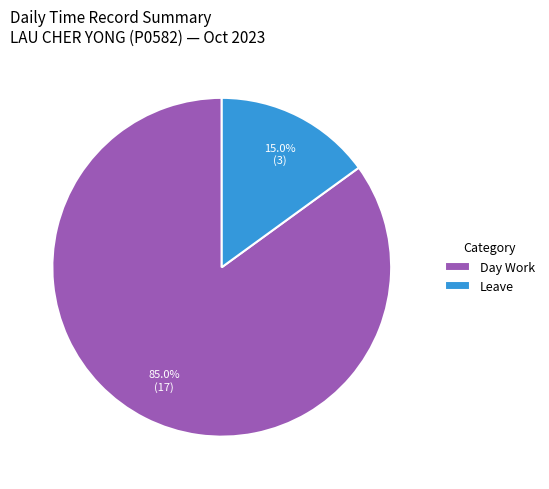

Which category has the biggest portion of the pie?

Day Work